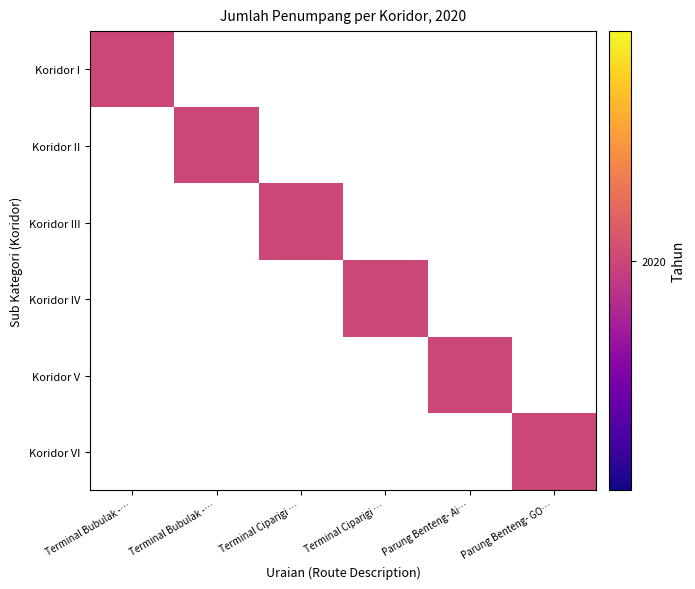

Reading left to right, transcribe all the data shown in this chart.

Koridor I: Terminal Bubulak -…=2020	Terminal Bubulak -…=0	Terminal Ciparigi …=0	Terminal Ciparigi …=0	Parung Benteng- Ai…=0	Parung Benteng- GO…=0
Koridor II: Terminal Bubulak -…=0	Terminal Bubulak -…=2020	Terminal Ciparigi …=0	Terminal Ciparigi …=0	Parung Benteng- Ai…=0	Parung Benteng- GO…=0
Koridor III: Terminal Bubulak -…=0	Terminal Bubulak -…=0	Terminal Ciparigi …=2020	Terminal Ciparigi …=0	Parung Benteng- Ai…=0	Parung Benteng- GO…=0
Koridor IV: Terminal Bubulak -…=0	Terminal Bubulak -…=0	Terminal Ciparigi …=0	Terminal Ciparigi …=2020	Parung Benteng- Ai…=0	Parung Benteng- GO…=0
Koridor V: Terminal Bubulak -…=0	Terminal Bubulak -…=0	Terminal Ciparigi …=0	Terminal Ciparigi …=0	Parung Benteng- Ai…=2020	Parung Benteng- GO…=0
Koridor VI: Terminal Bubulak -…=0	Terminal Bubulak -…=0	Terminal Ciparigi …=0	Terminal Ciparigi …=0	Parung Benteng- Ai…=0	Parung Benteng- GO…=2020